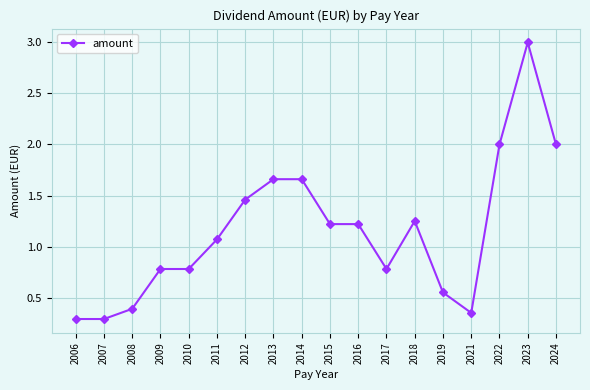

The value at 2023 is 1.7. True or false?

False